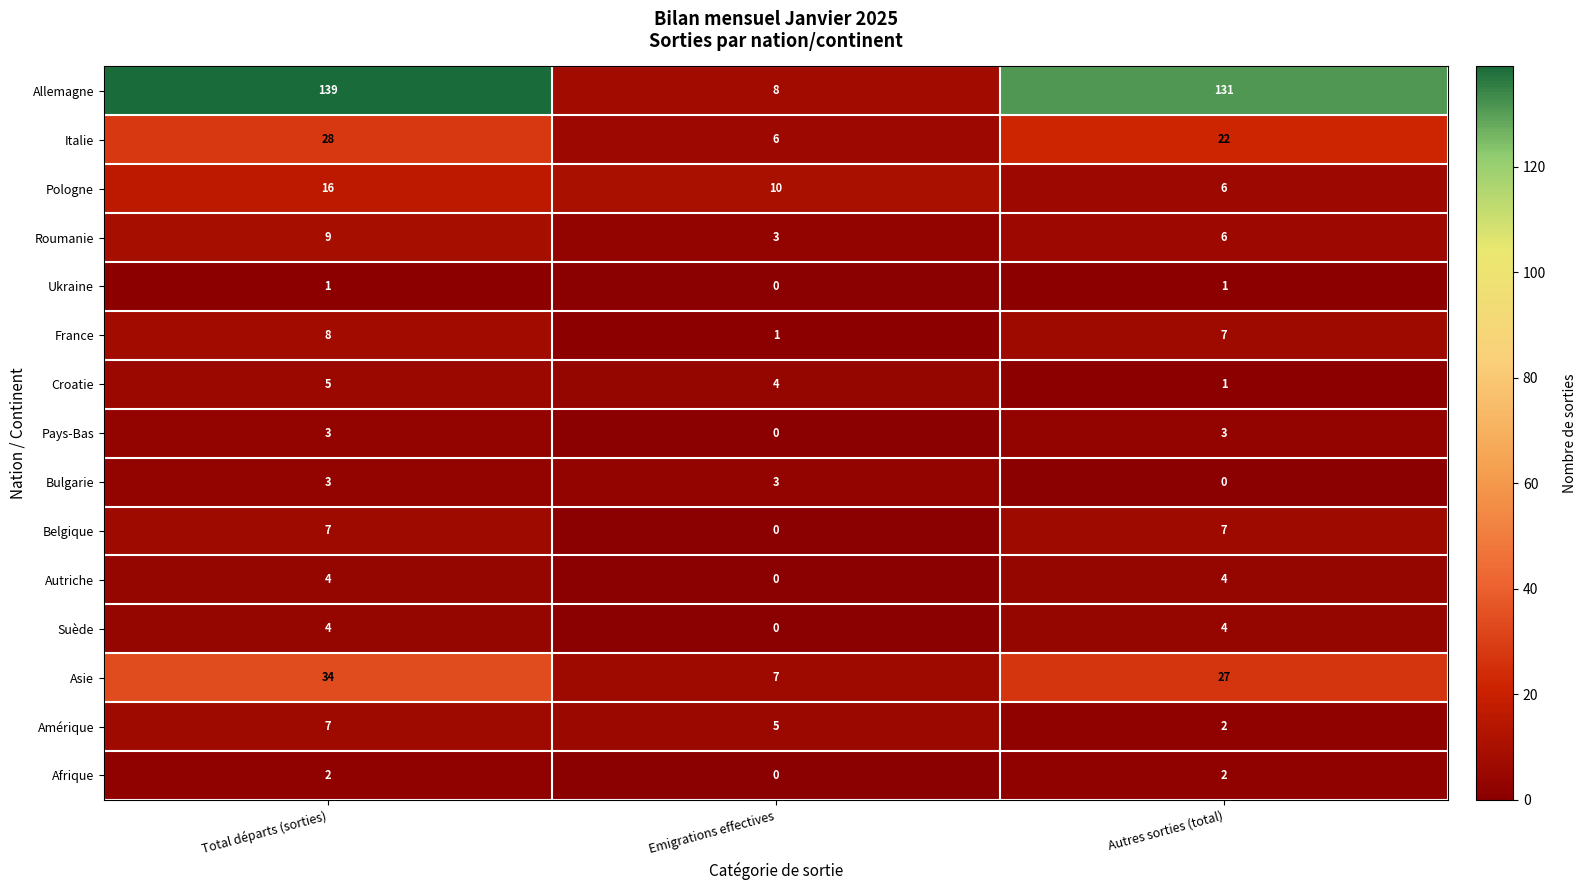

The value of Afrique at Emigrations effectives is -1. True or false?

False